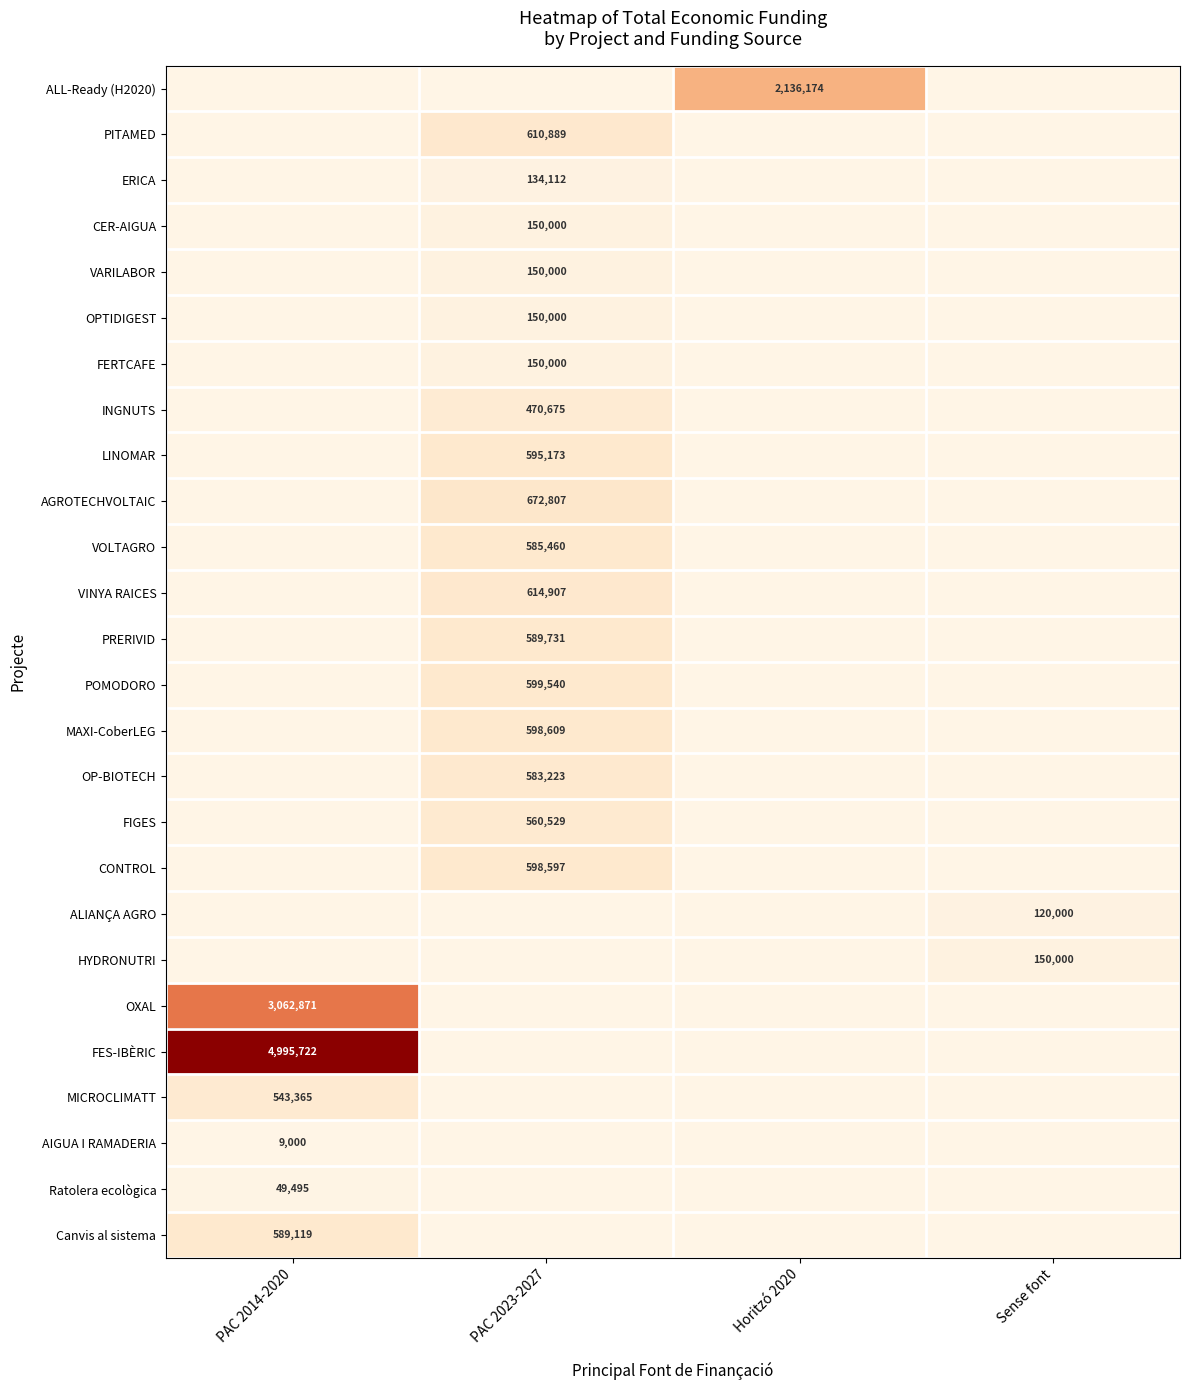

The MAXI-CoberLEG series shows 383213 at PAC 2023-2027. True or false?

False